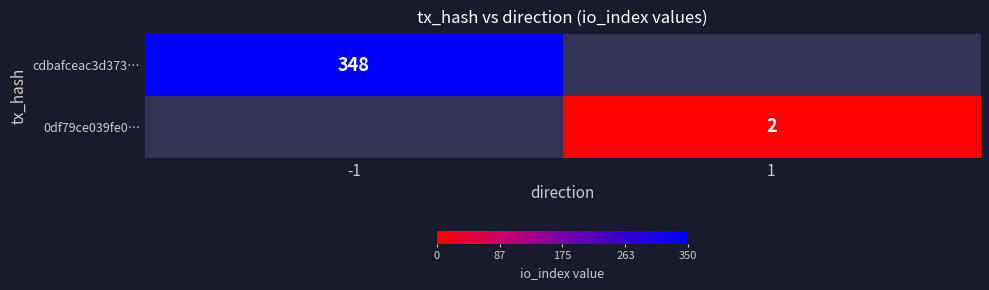

How many series are shown in this chart?

2